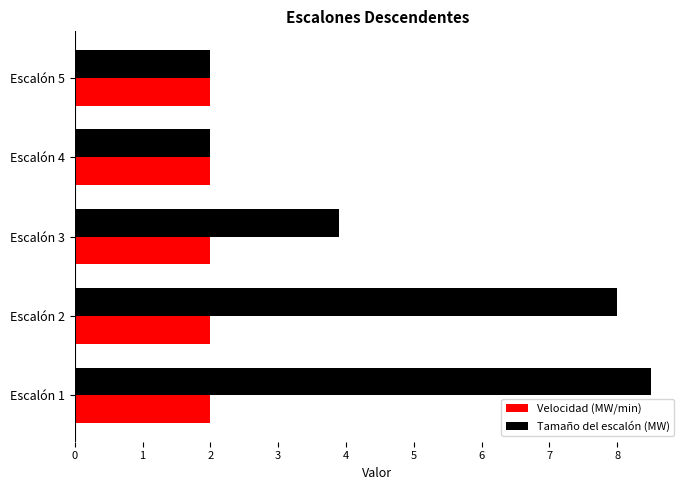

List the series in order of their overall mean, lowest first.

Velocidad (MW/min), Tamaño del escalón (MW)